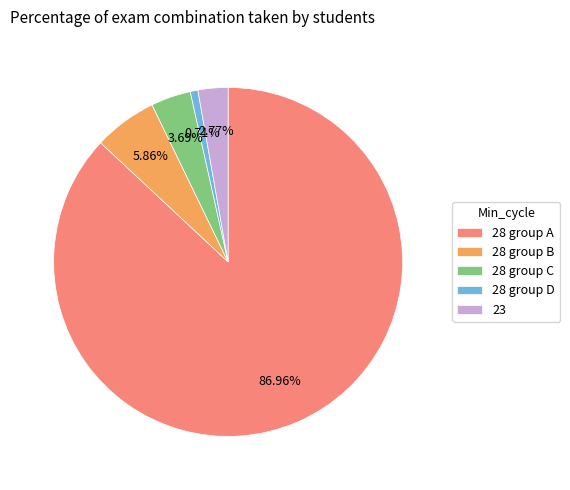

How many segments does this pie chart have?

5